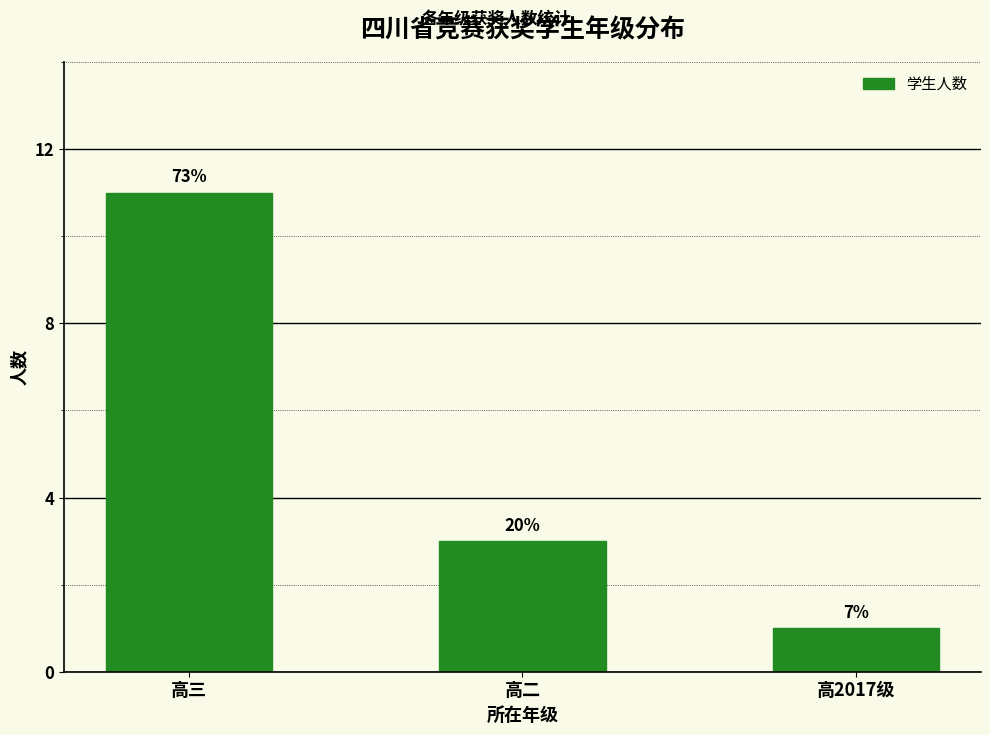

What is the value of the 3rd bar from the left?

1